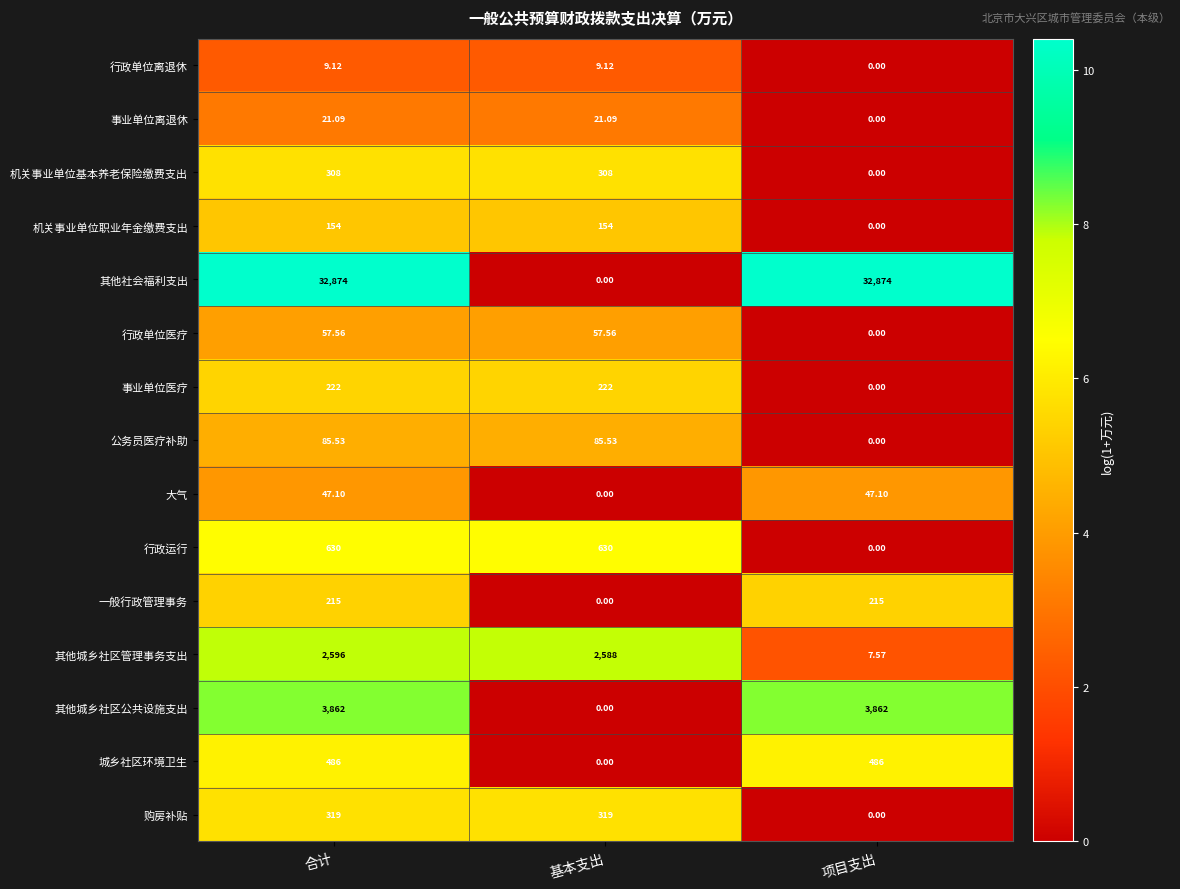

Which series changed the most between 合计 and 项目支出?

其他城乡社区管理事务支出